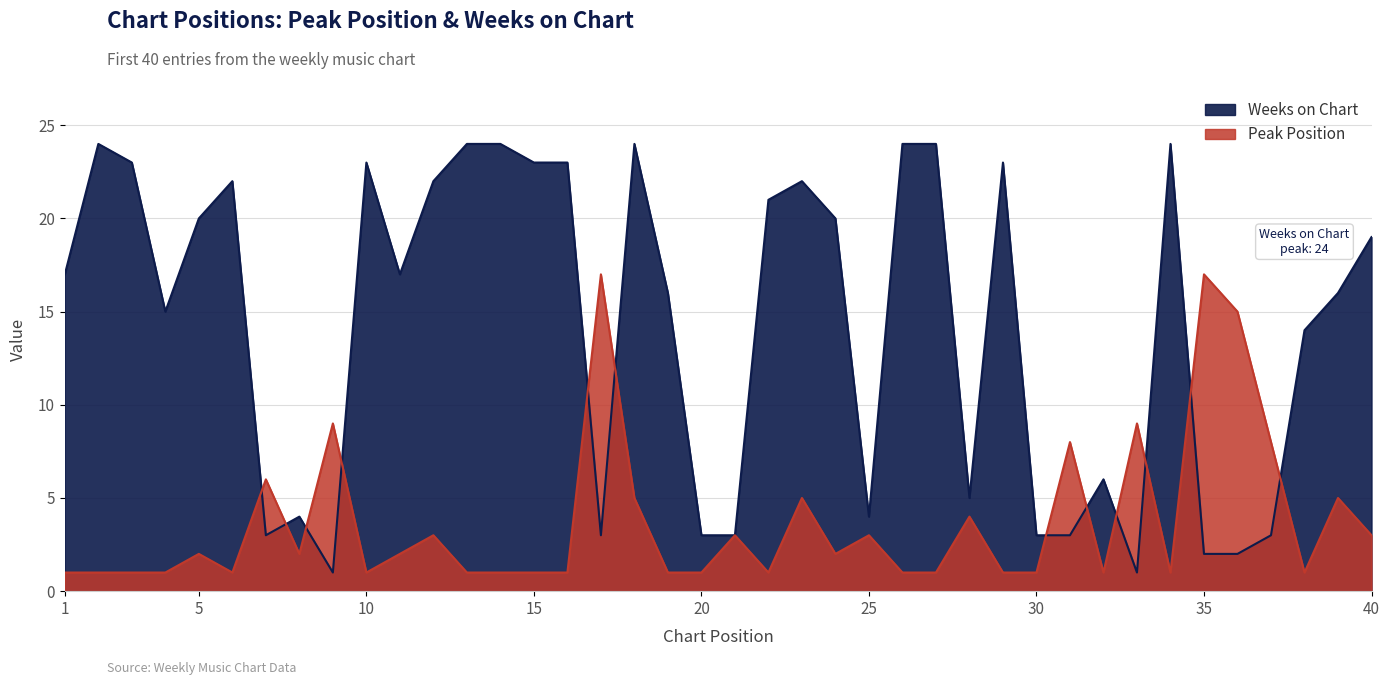

What is the difference between the maximum and minimum values in the Peak Position series?

16